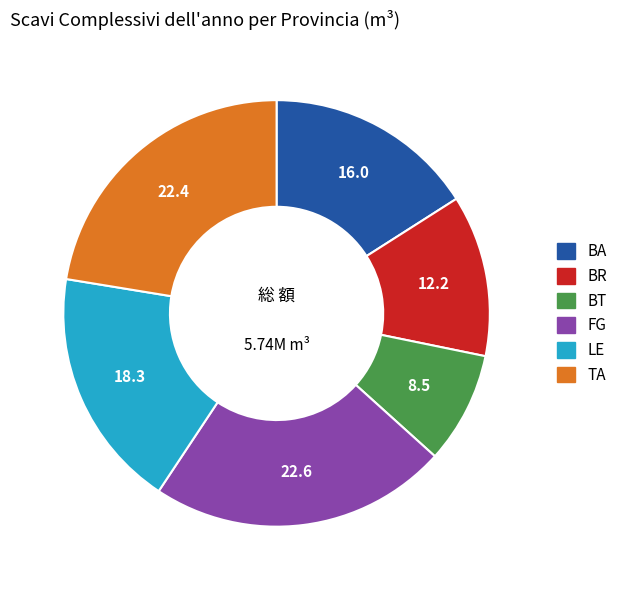

Which category has the smallest portion of the pie?

BT